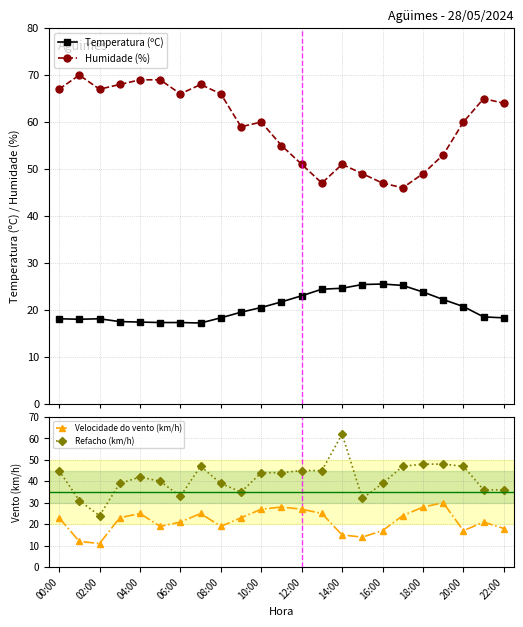

Which category has the lowest value in the Refacho (km/h) series?

02:00